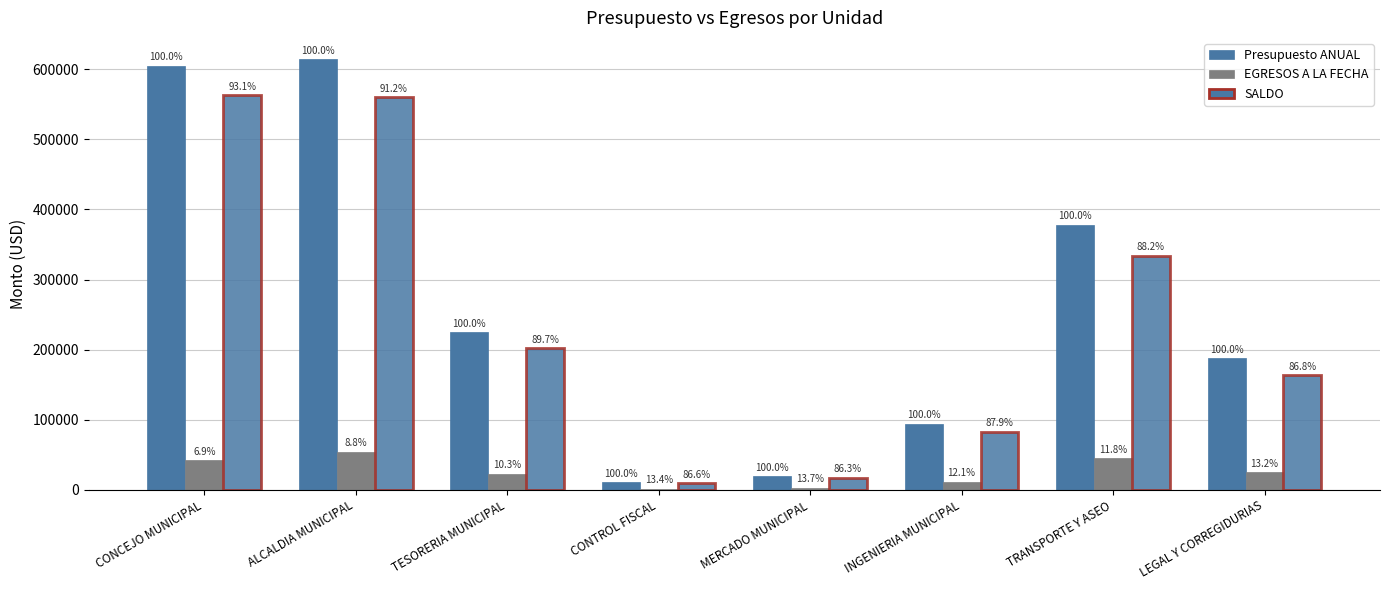

Rank the categories by SALDO value from lowest to highest.

CONTROL FISCAL, MERCADO MUNICIPAL, INGENIERIA MUNICIPAL, LEGAL Y CORREGIDURIAS, TESORERIA MUNICIPAL, TRANSPORTE Y ASEO, ALCALDIA MUNICIPAL, CONCEJO MUNICIPAL